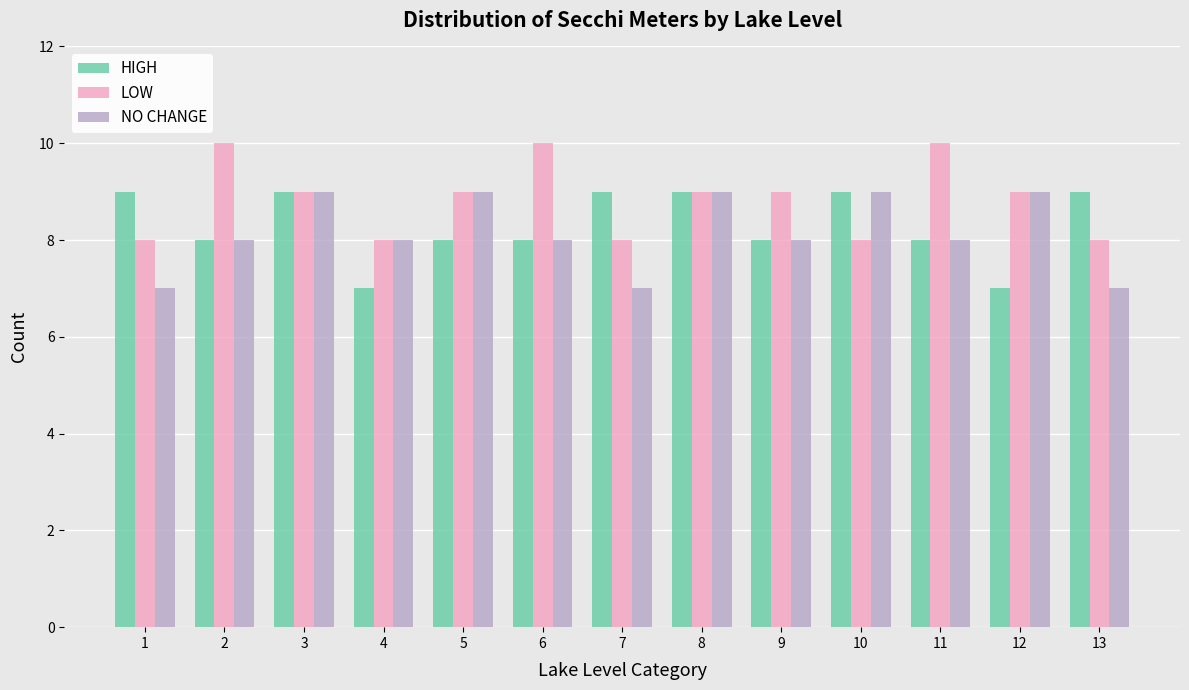

How many bars are there in total?

39